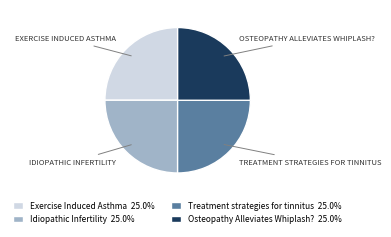

What is the ratio of the value at Treatment strategies for tinnitus 25.0% to the value at Osteopathy Alleviates Whiplash? 25.0%?

1.0